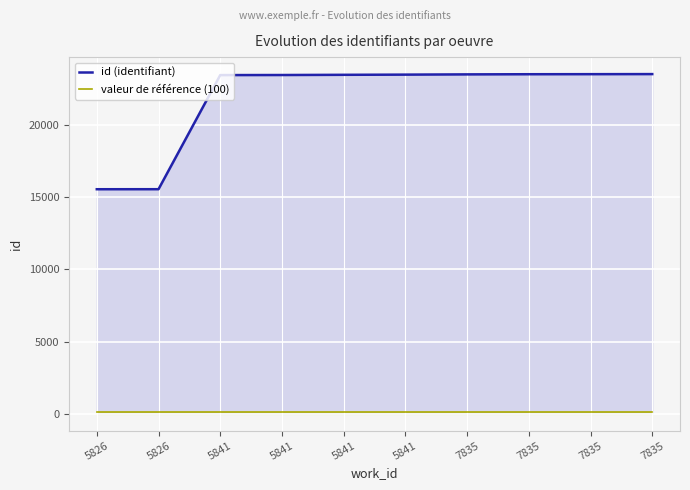

Read the valeur de référence (100) value at 7835.

100